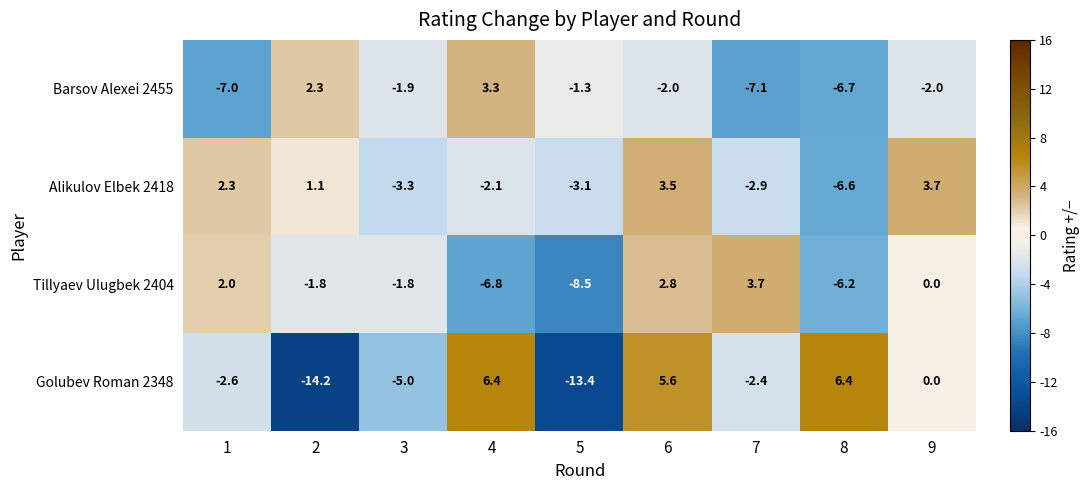

Is it true that Tillyaev Ulugbek 2404 equals 4.6 at 6?

False